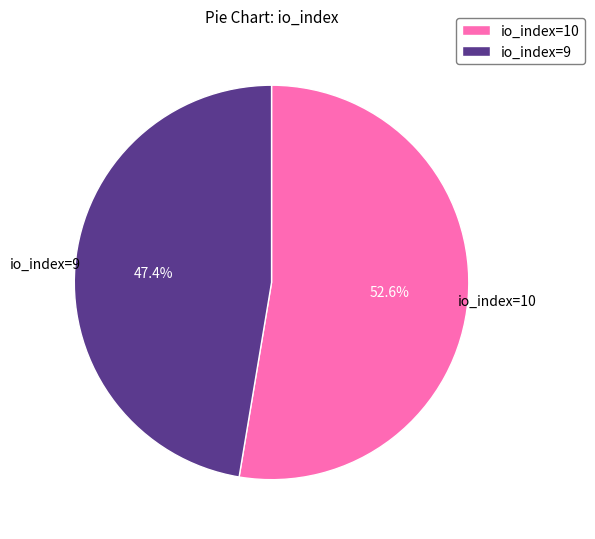

Is it true that io_index=10 is 42% of the pie?

False